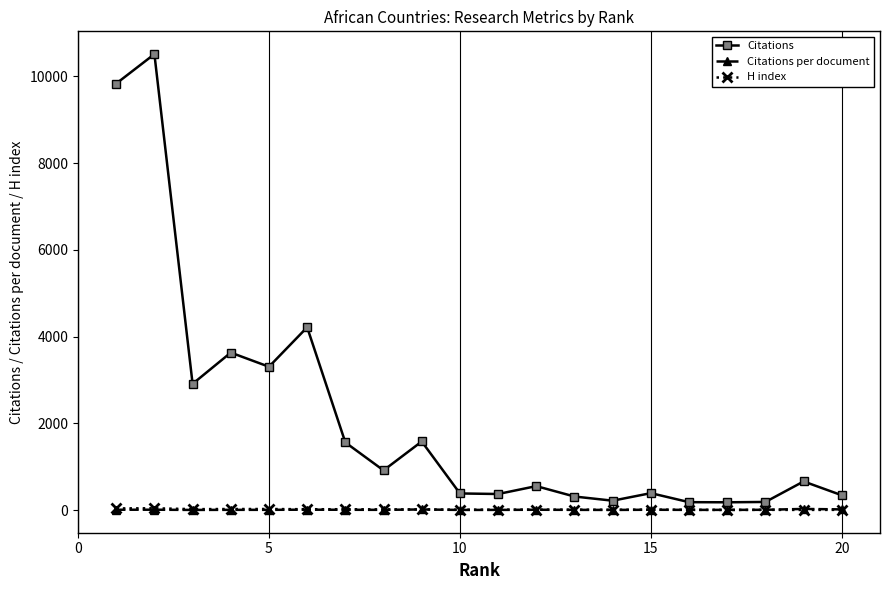

Is this an area chart (filled region under the line)?

No